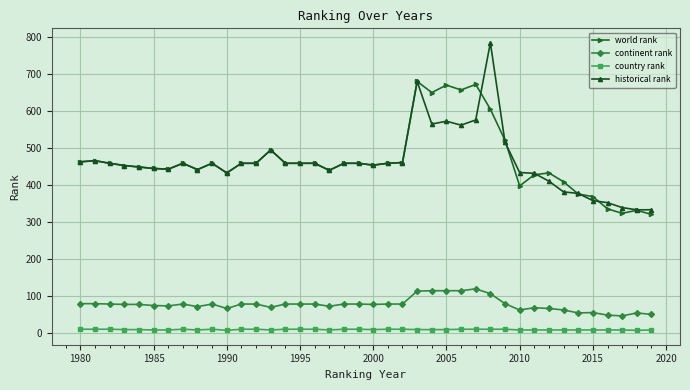

What is the value of the world rank point at the 21st from the left?

453.0